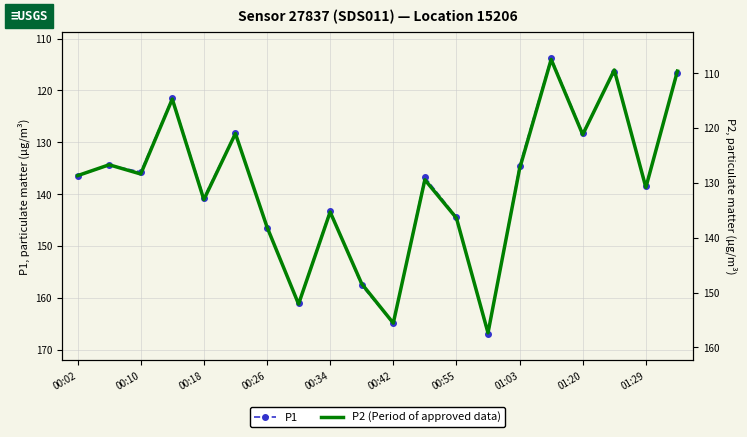

At which label is P1 closest to 140?

00:18